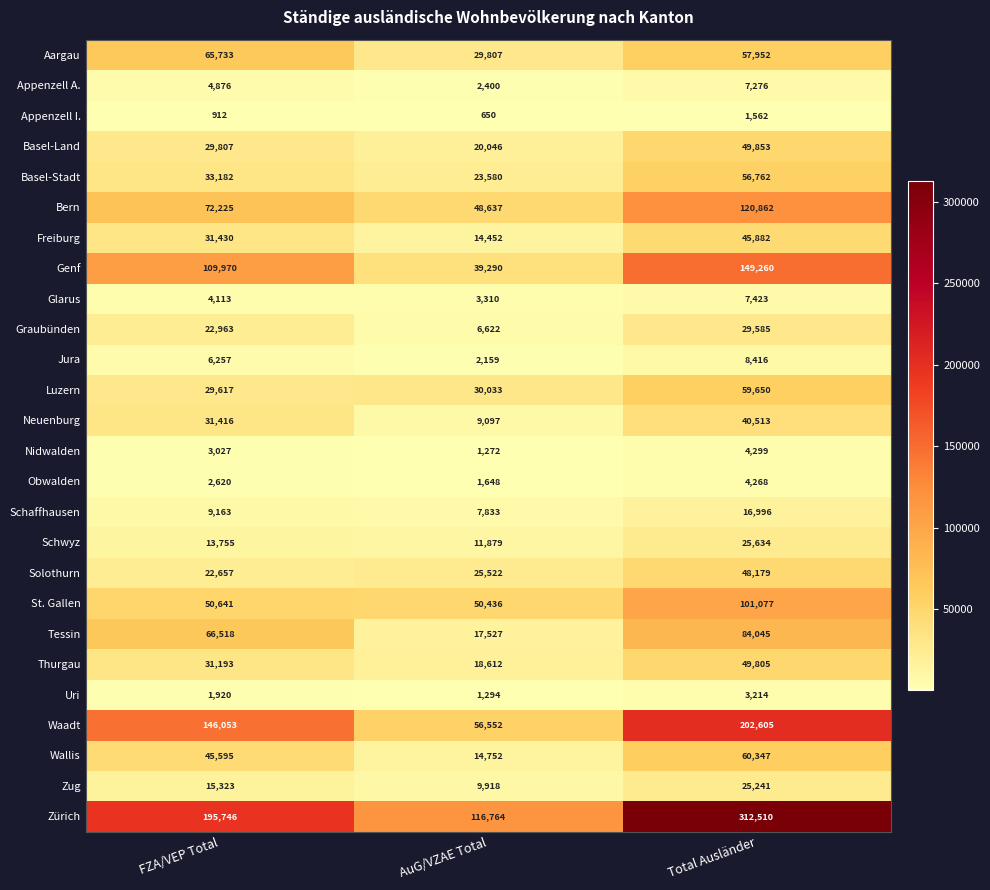

The Zug series shows 25241 at Total Ausländer. True or false?

True